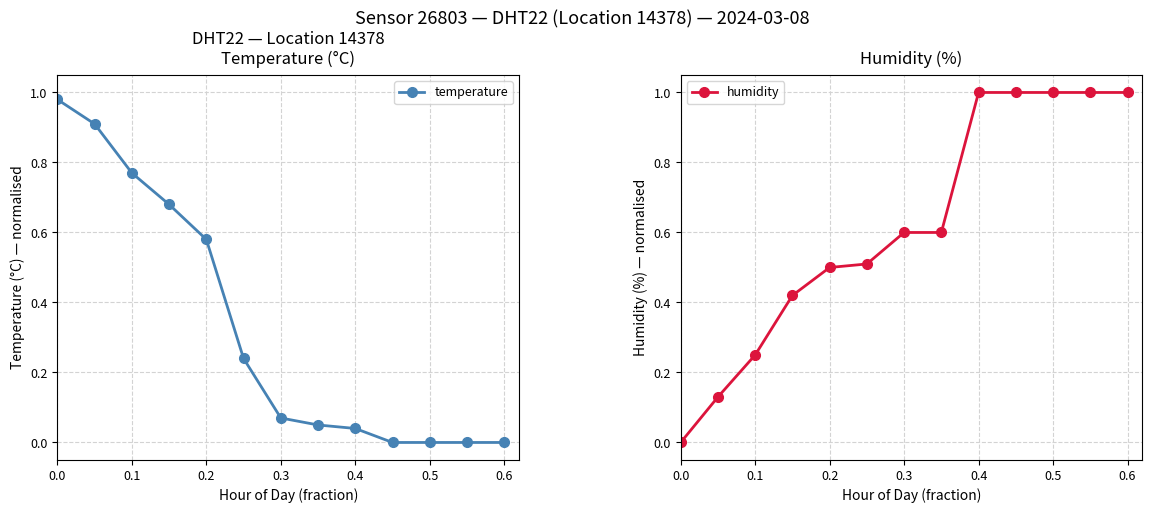

What is the maximum value shown in the chart?

1.0